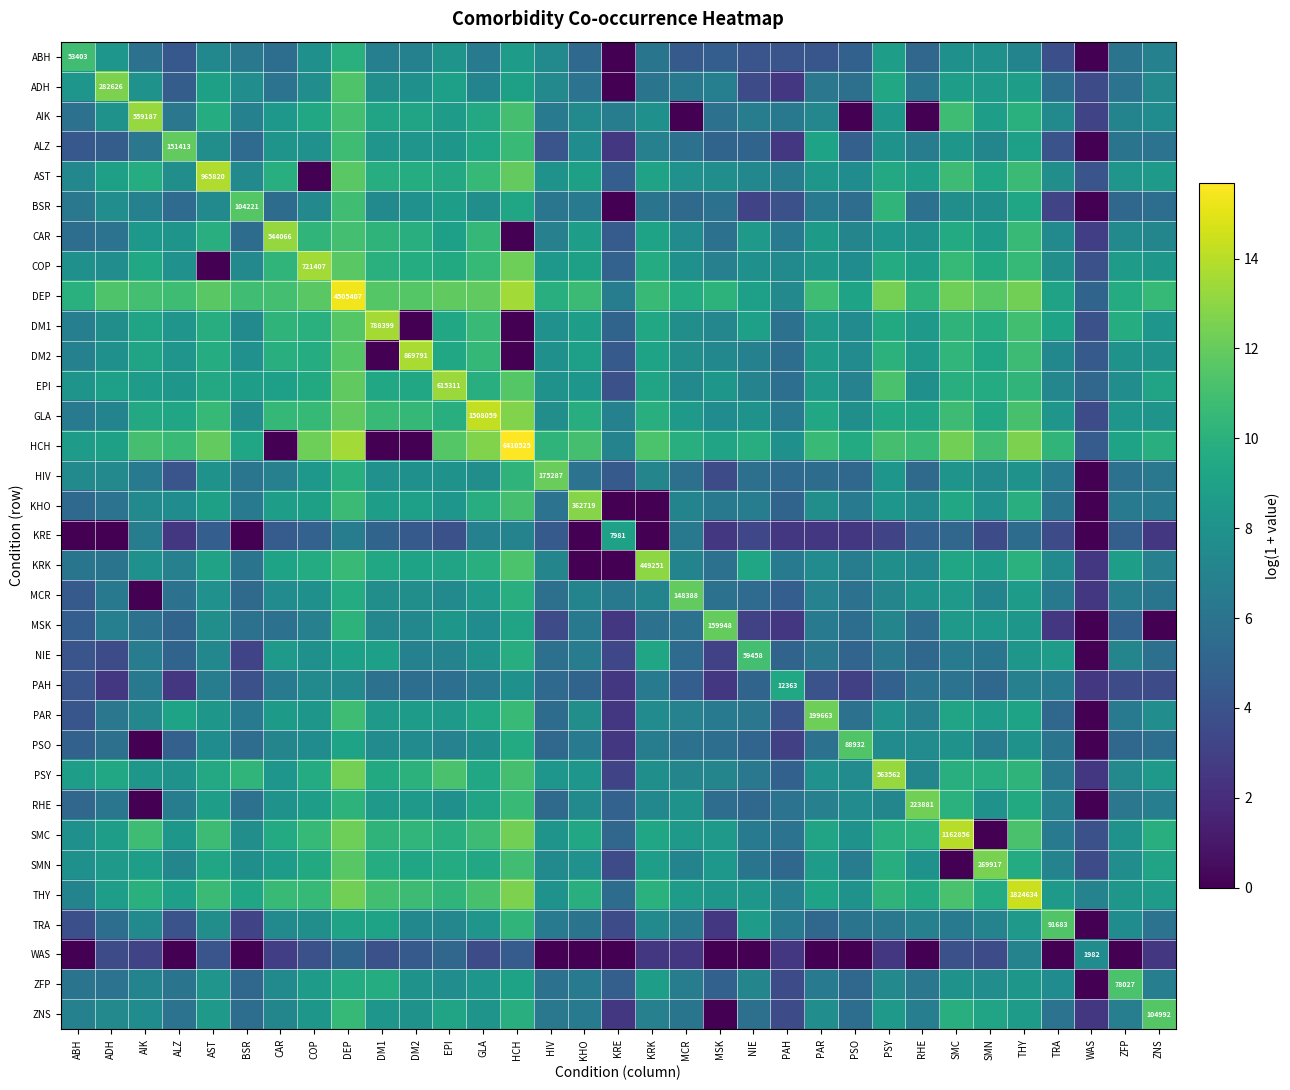

How many data points does each series have?

33